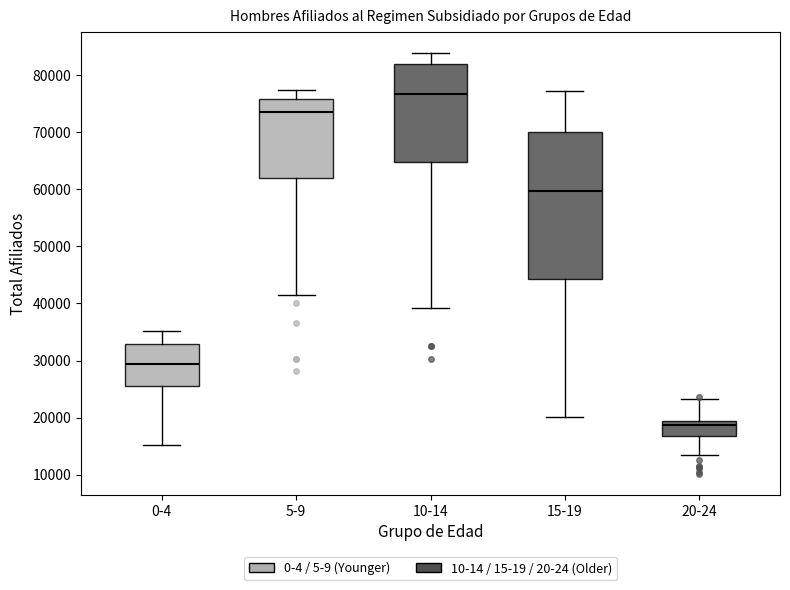

Which box is the tallest, from its lower edge to its upper edge?

15-19